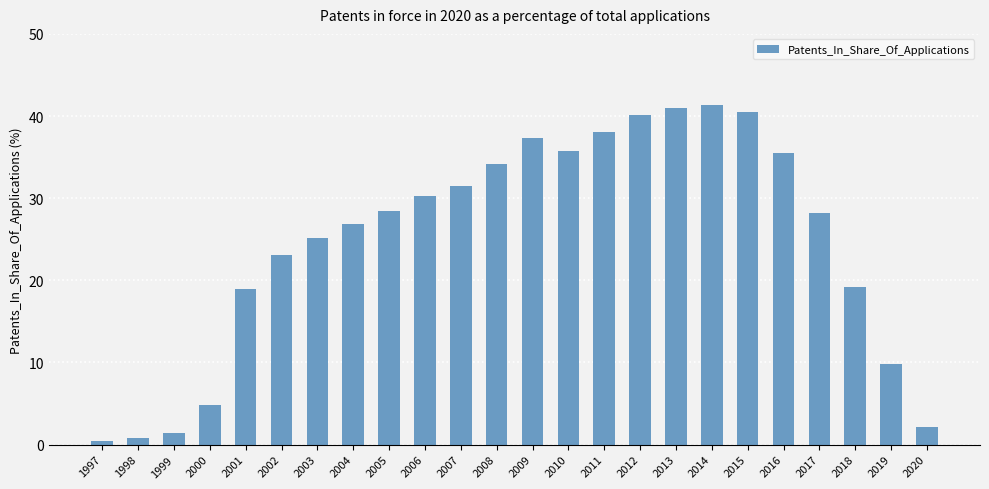

What is the value of the 23rd bar from the left?

9.8